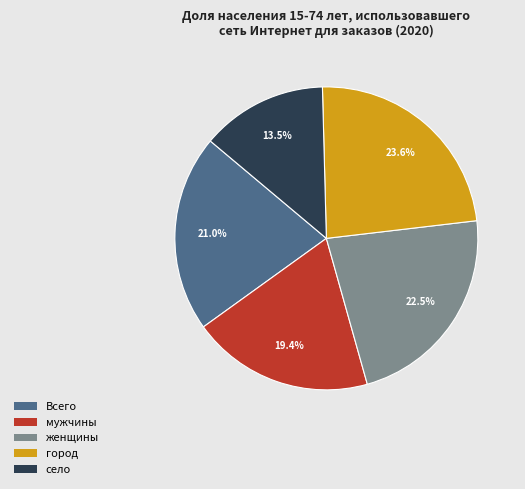

Rank the categories by value from highest to lowest.

город, женщины, Всего, мужчины, село